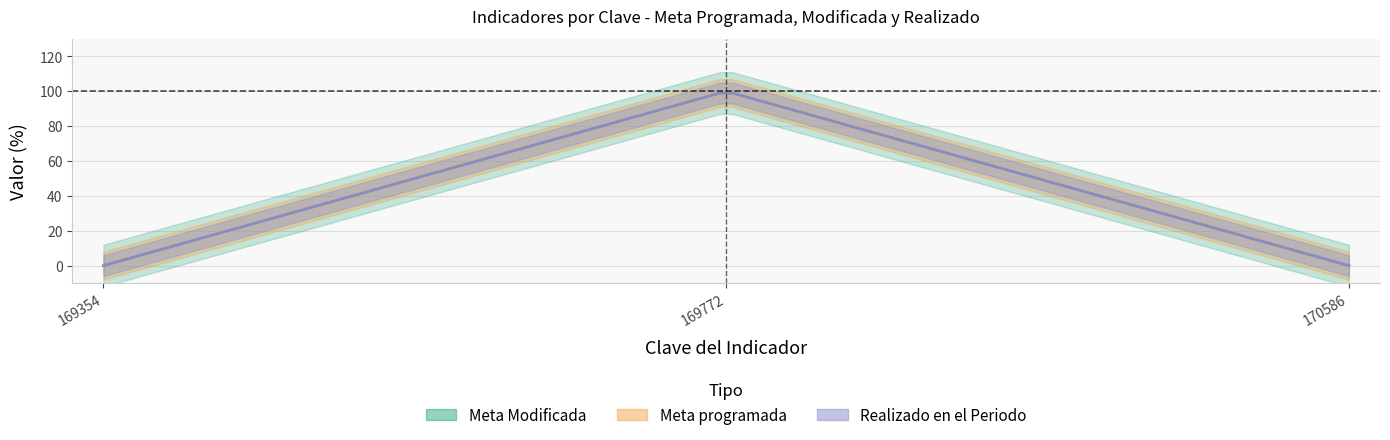

True or false: Meta programada has a value of 57 at 170586.

False